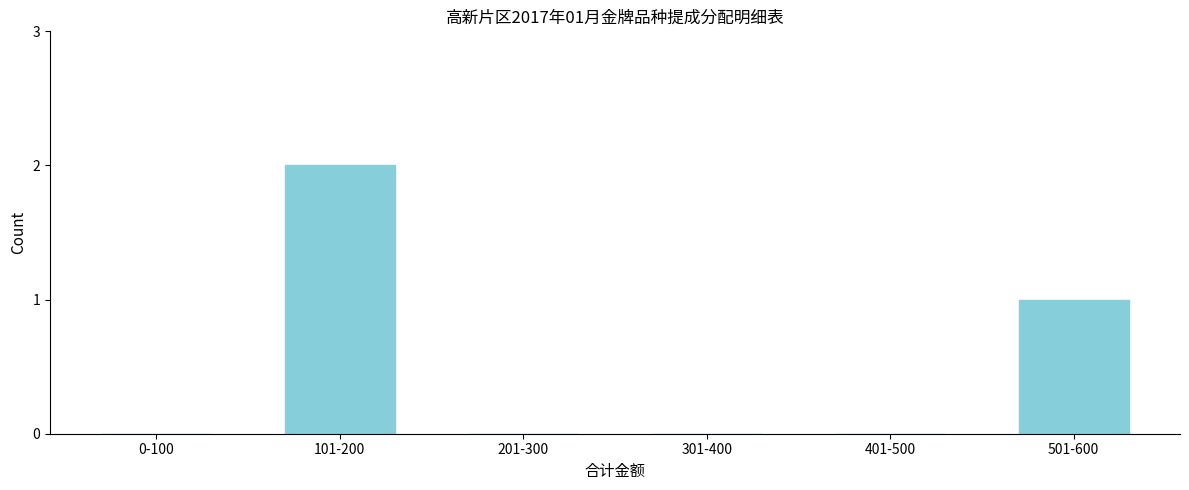

Reading left to right, what are all the values shown in this chart?

0-100=0	101-200=2	201-300=0	301-400=0	401-500=0	501-600=1